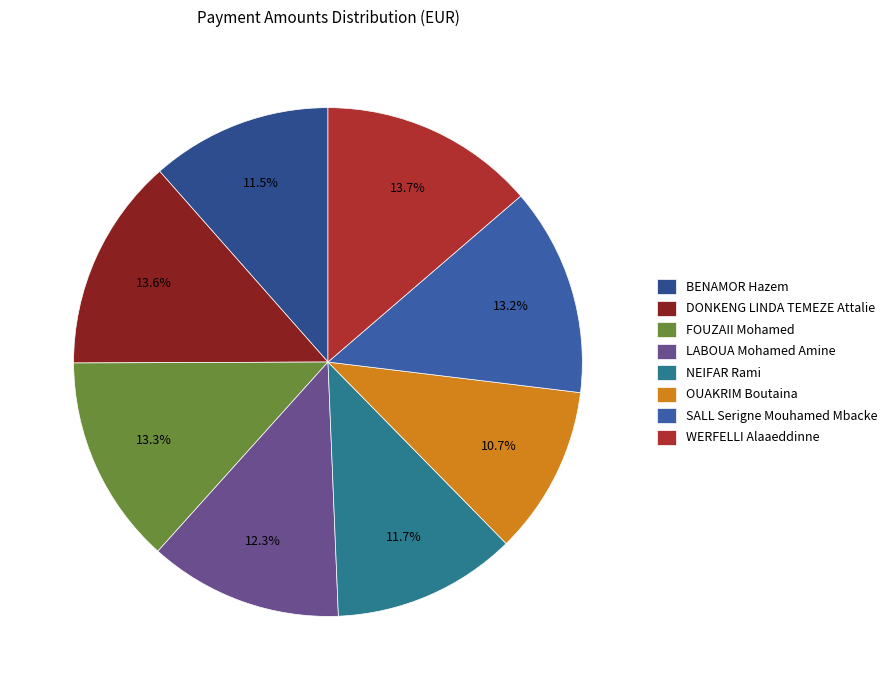

What percentage is the OUAKRIM Boutaina slice, to the nearest percent?

11%